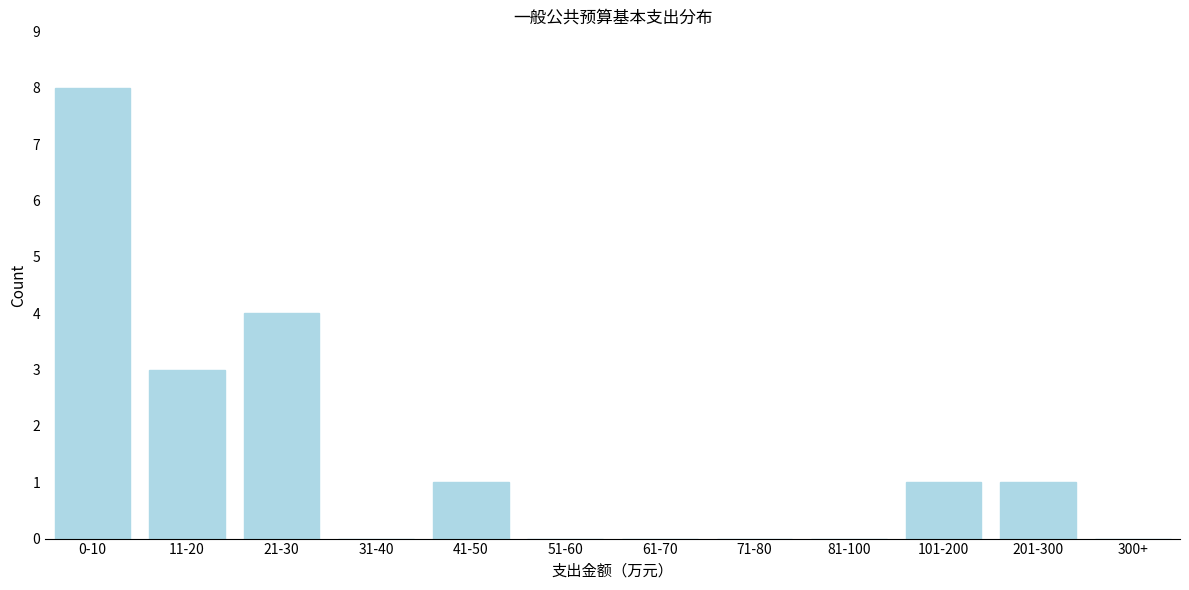

Reading left to right, extract all data points from this chart.

0-10=8	11-20=3	21-30=4	31-40=0	41-50=1	51-60=0	61-70=0	71-80=0	81-100=0	101-200=1	201-300=1	300+=0